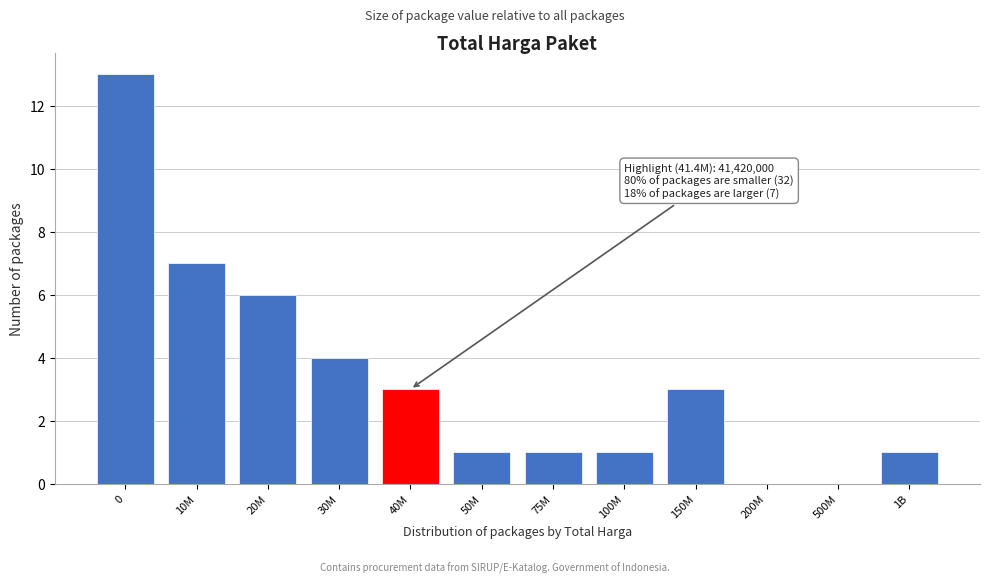

Reading right to left, transcribe all the data shown in this chart.

1B=1	500M=0	200M=0	150M=3	100M=1	75M=1	50M=1	40M=3	30M=4	20M=6	10M=7	0=13